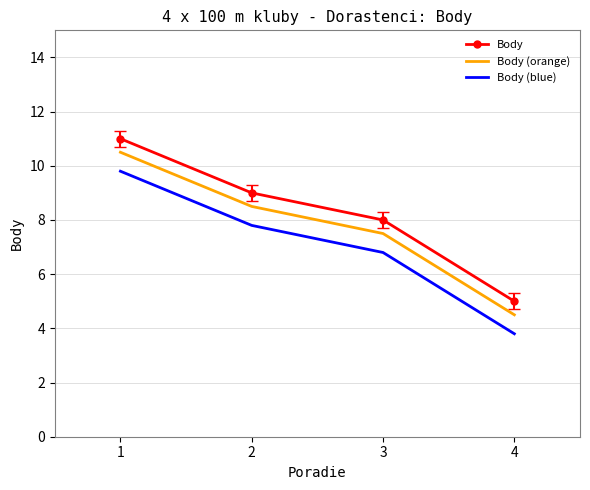

What is the difference between the maximum and minimum values in the Body (orange) series?

6.0